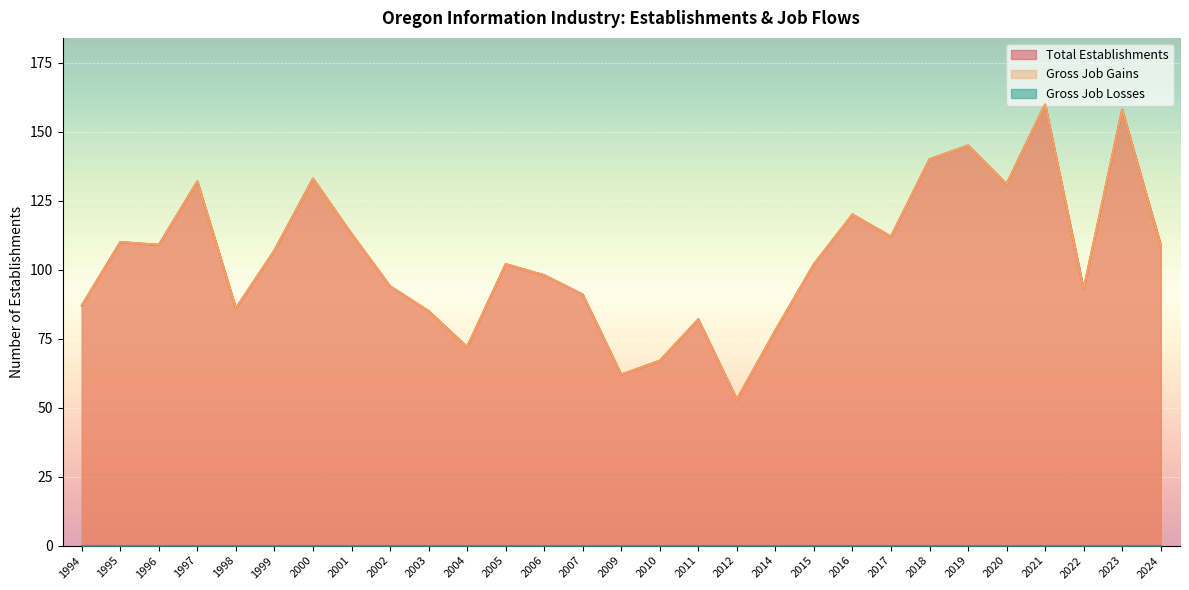

How many data points does each series have?

29